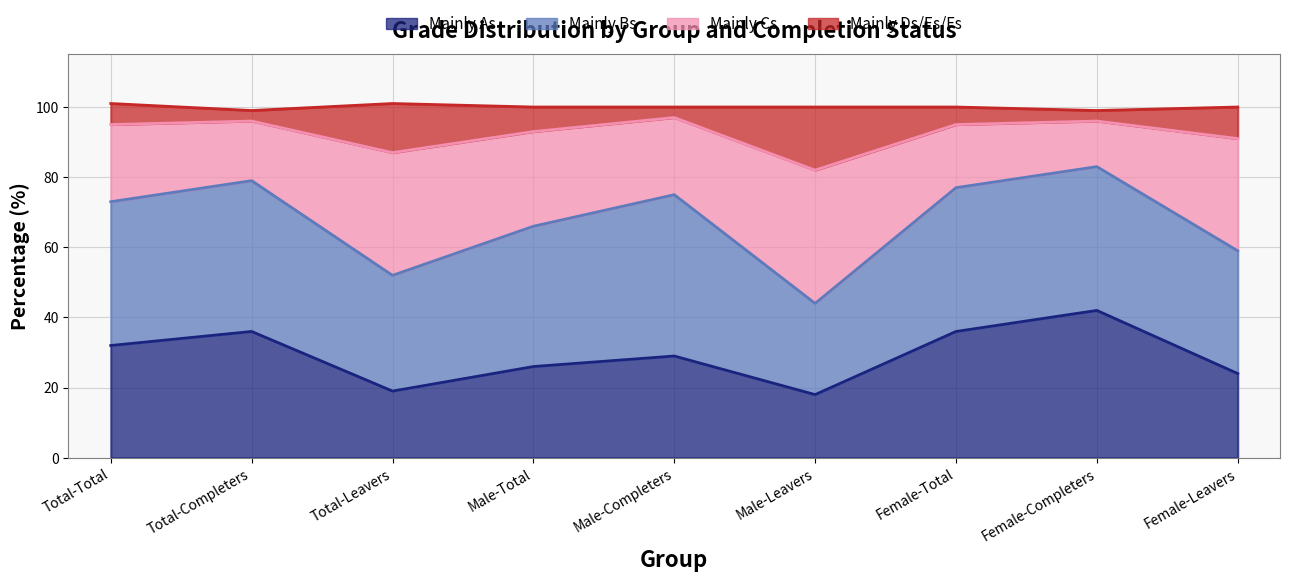

Does the chart display data point markers on the line(s)?

No